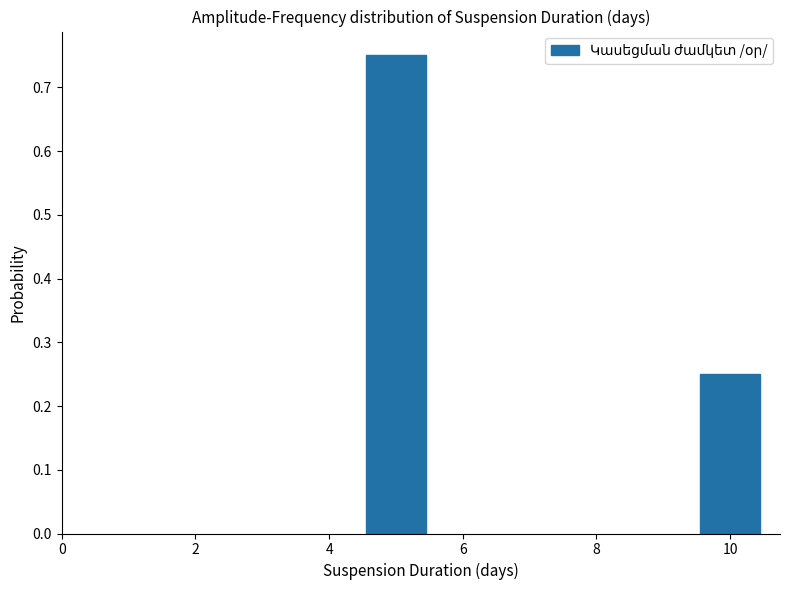

Which has a higher value, 10 or 4?

4